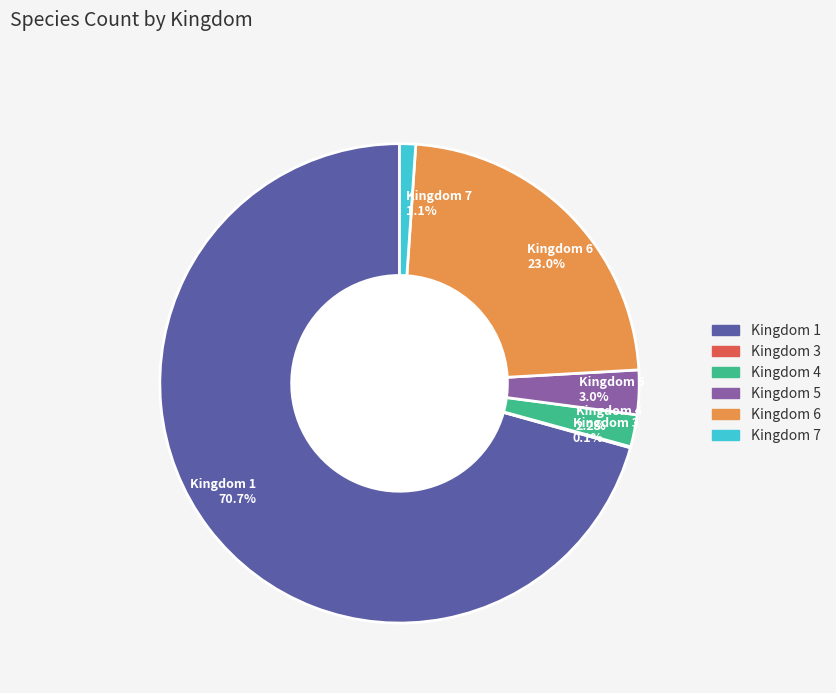

What is the largest slice in the pie chart?

Kingdom 1 70.7%